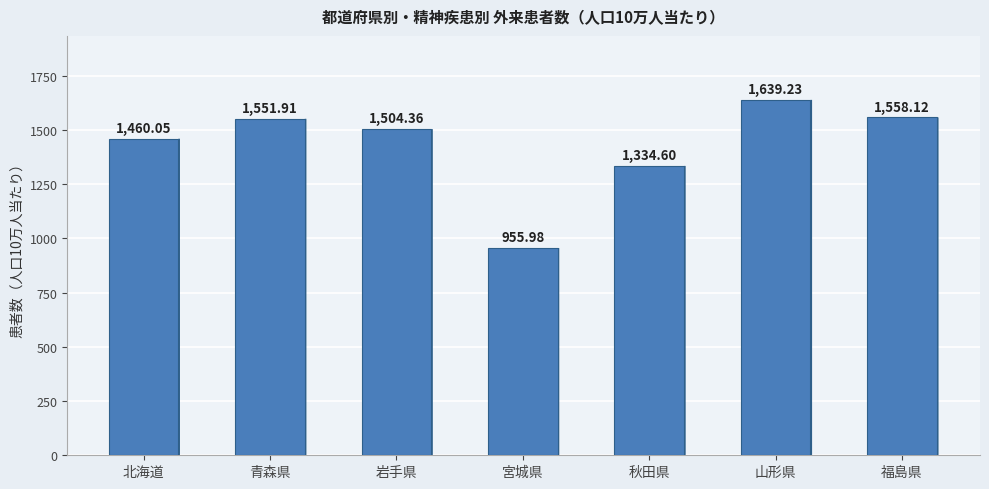

How many bars are there in total?

7